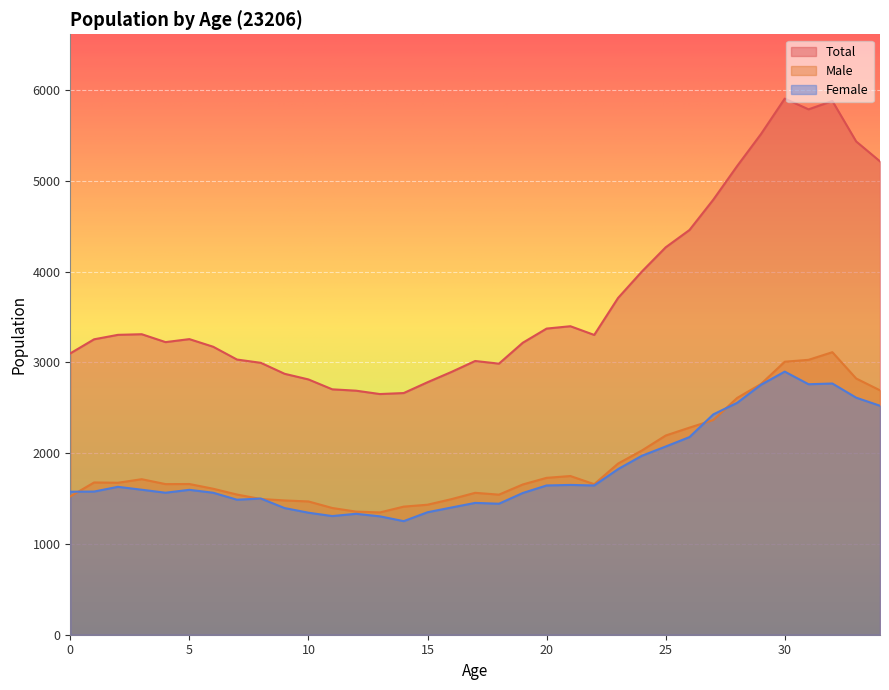

What is the difference between the maximum and minimum values in the Female series?

1647